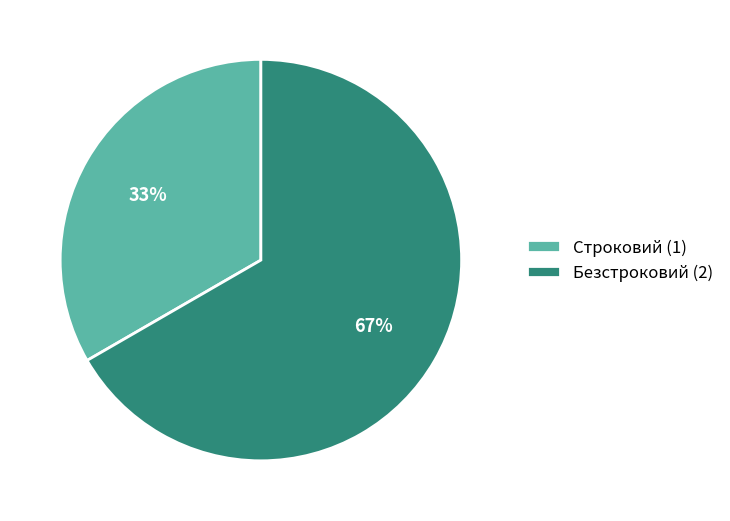

Which slice is the smallest?

Строковий